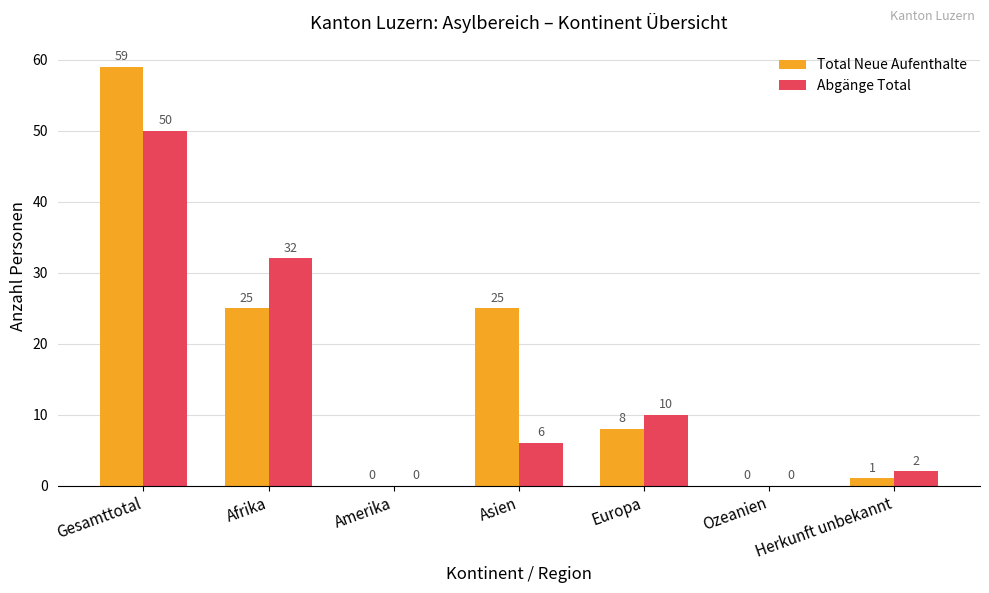

Which series has the largest total across all categories?

Total Neue Aufenthalte